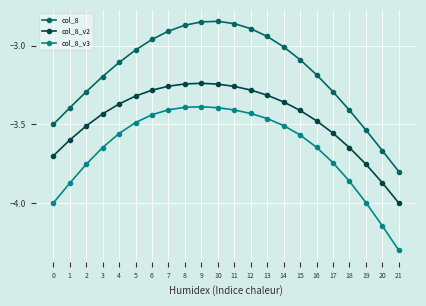

Rank the series by their maximum value, from lowest to highest.

col_8_v3, col_8_v2, col_8